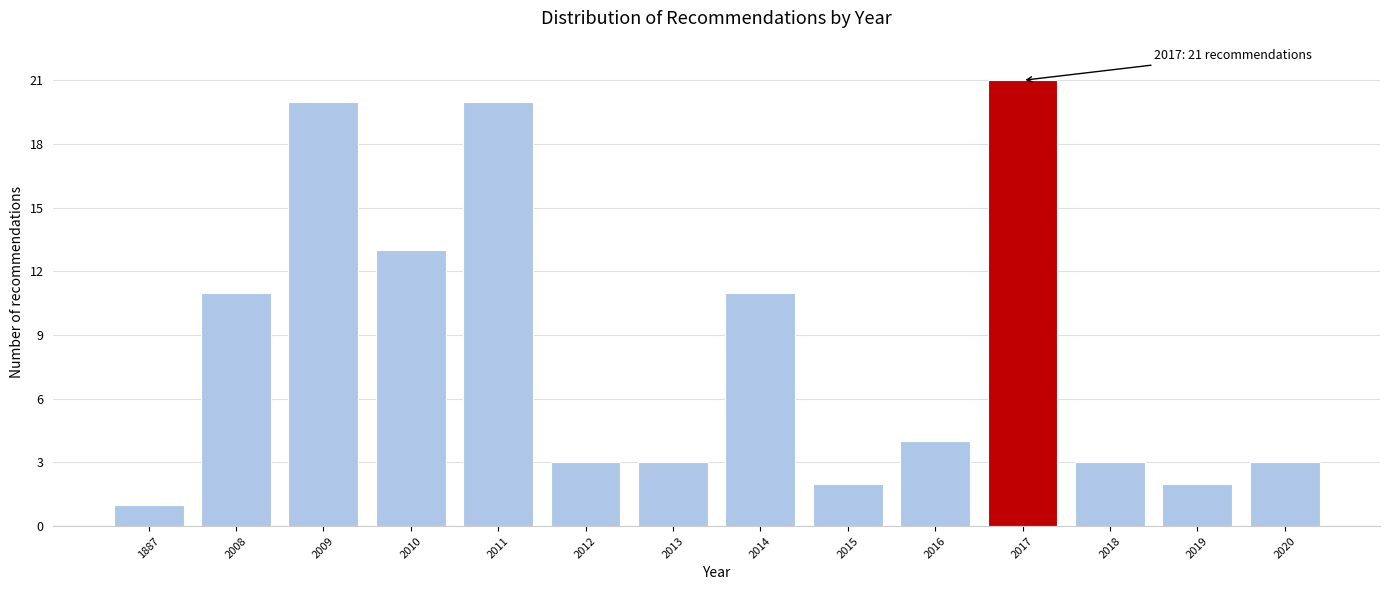

Reading left to right, list all the values displayed in this chart.

1	11	20	13	20	3	3	11	2	4	21	3	2	3